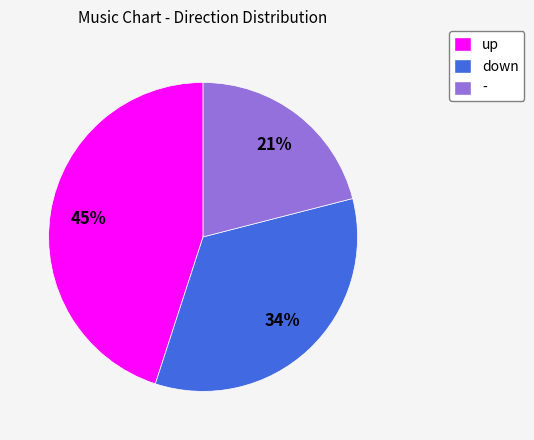

Which has a higher value, - or up?

up